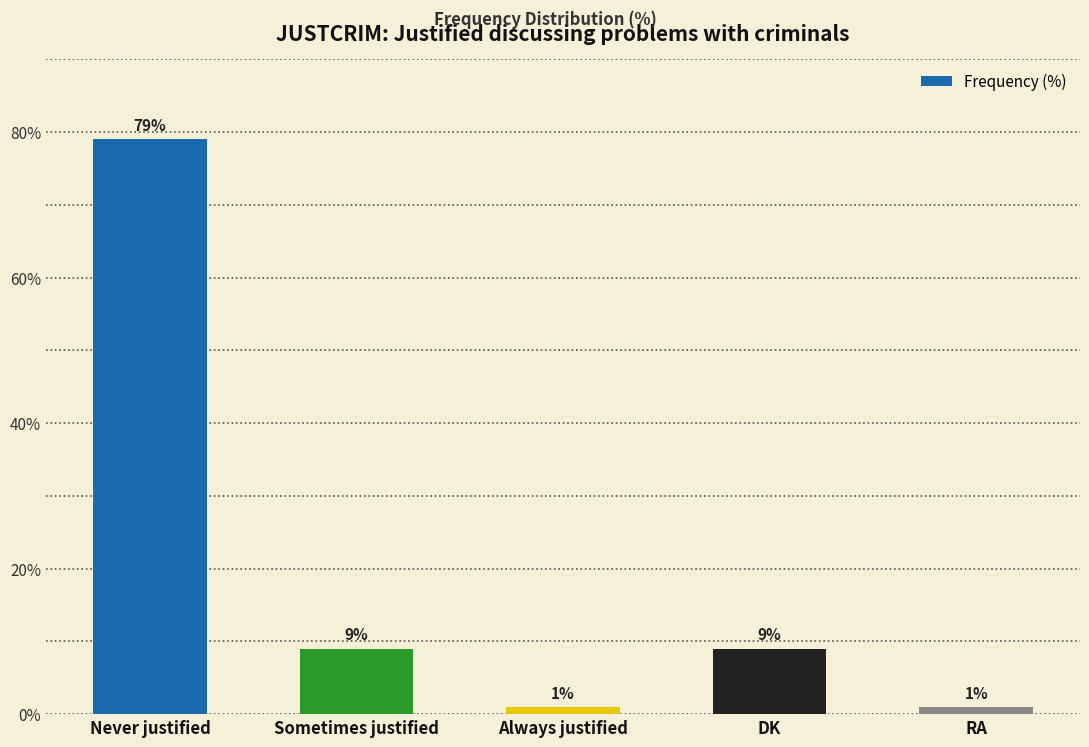

What is the greatest value displayed?

79